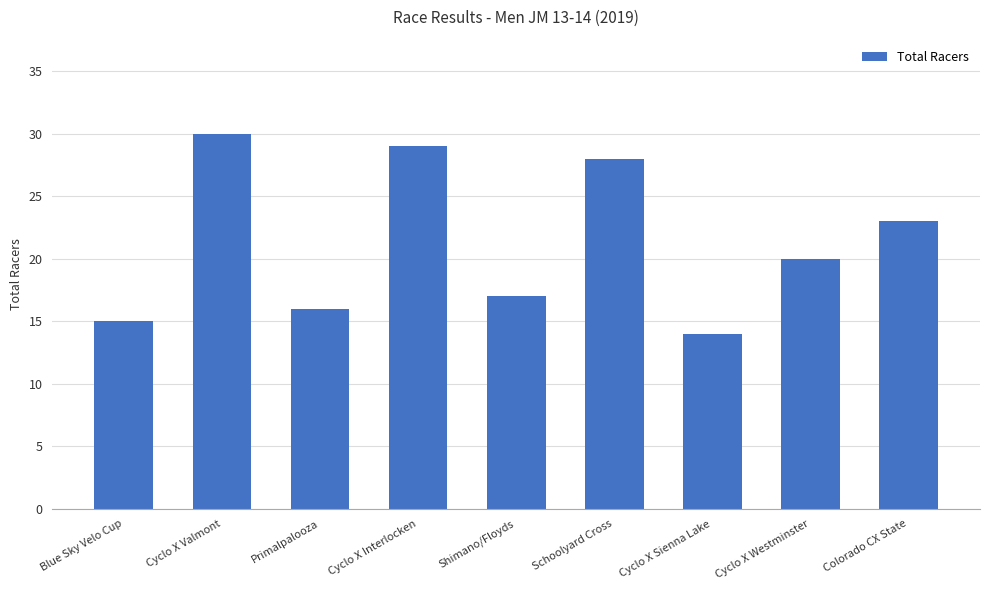

True or false: the data shows 23 at Colorado CX State.

True